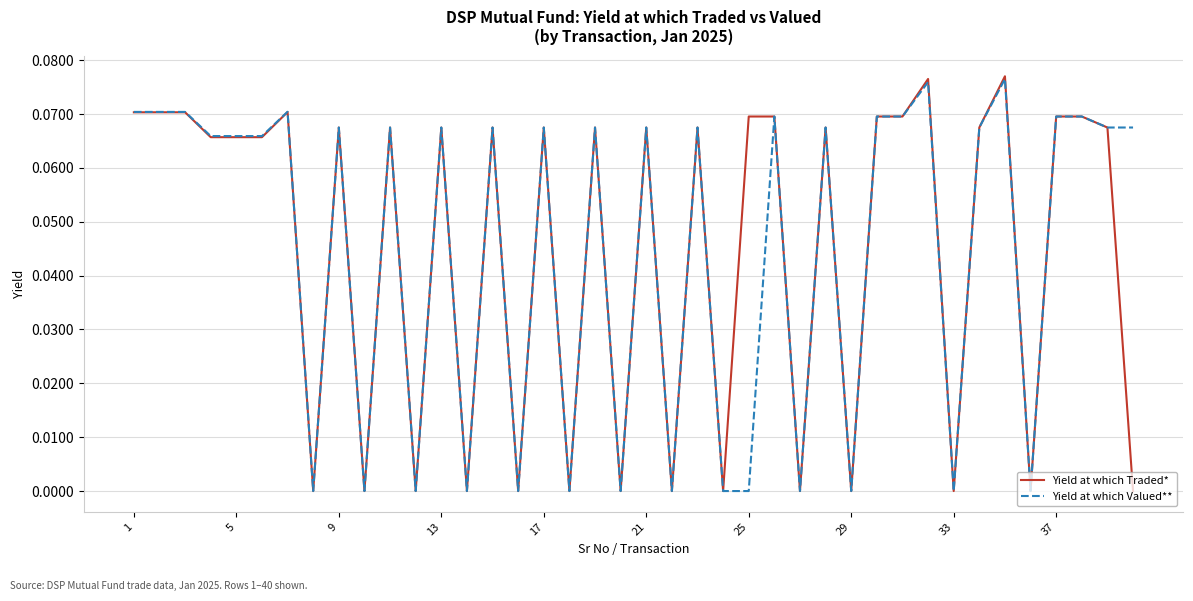

Which series has the largest range (max minus min)?

Yield at which Traded*